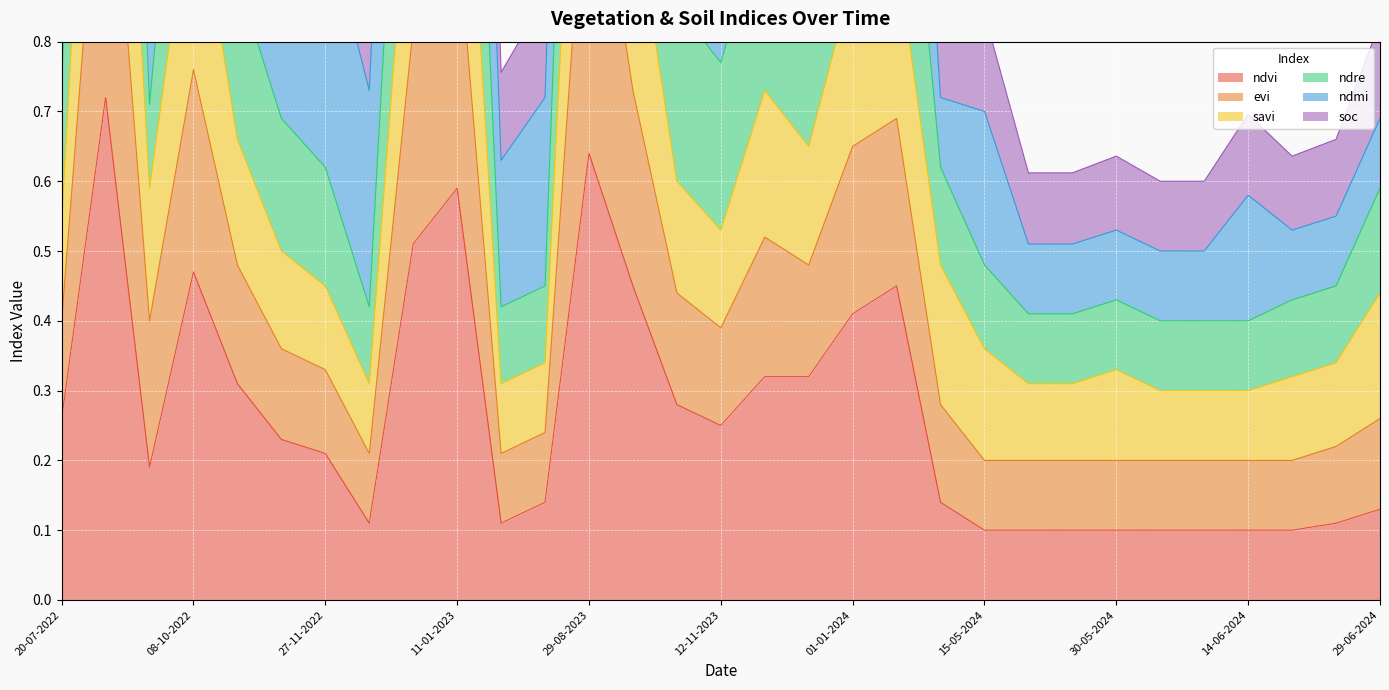

Which series changed the most between 20-07-2022 and 11-01-2023?

ndre